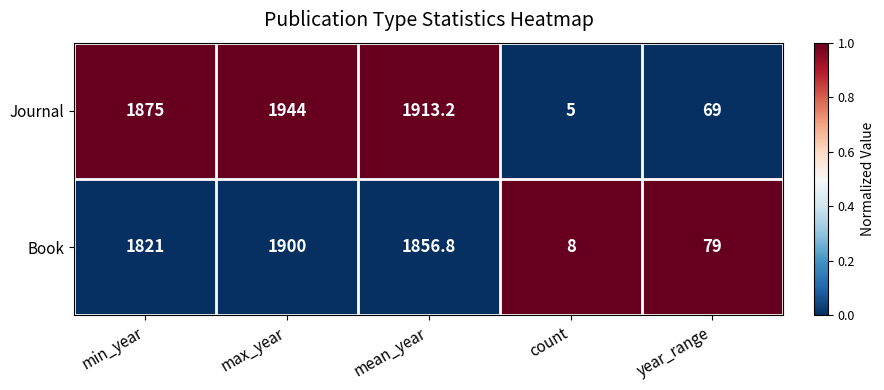

Which category has the highest value across all series?

max_year